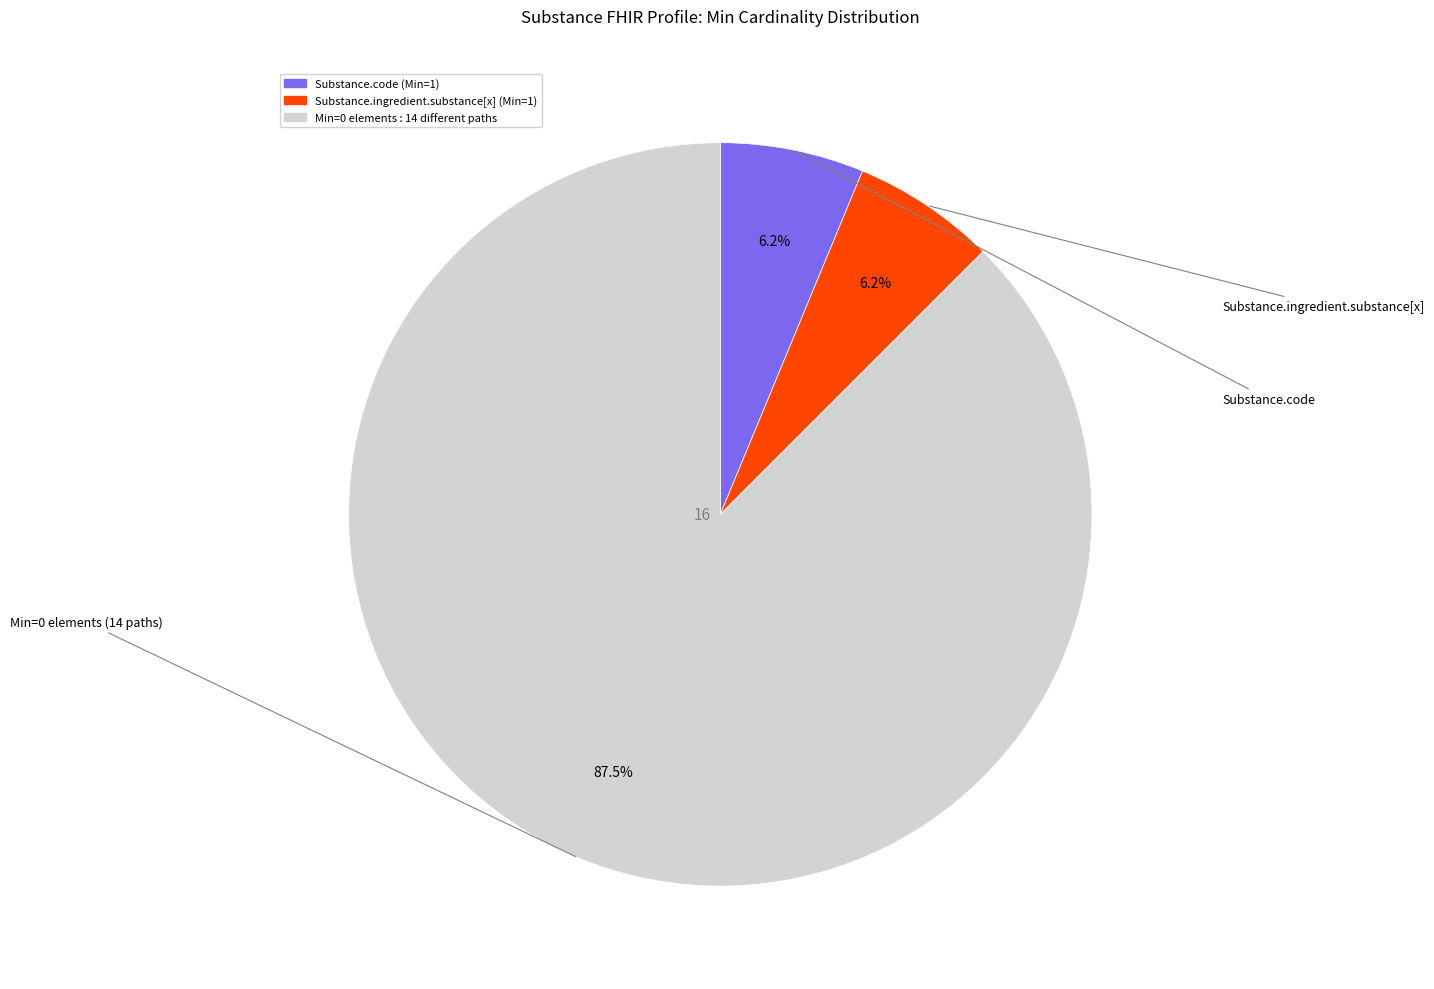

Is there a majority slice in this chart?

Yes